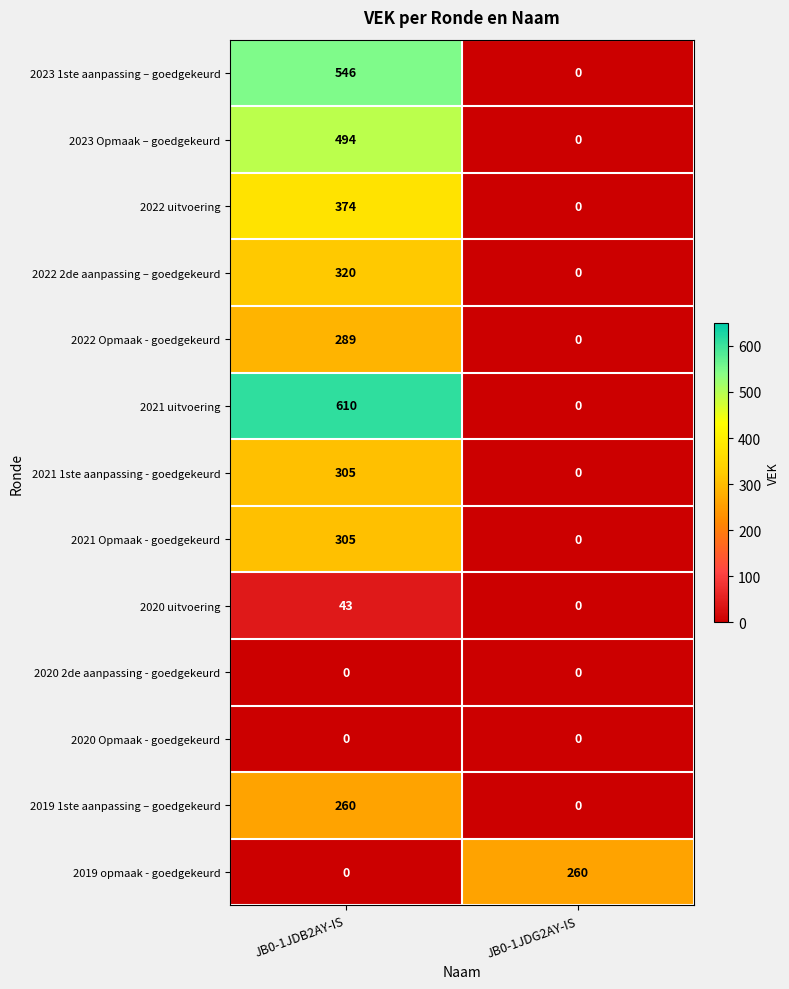

At which label is 2020 uitvoering closest to 21?

JB0-1JDG2AY-IS